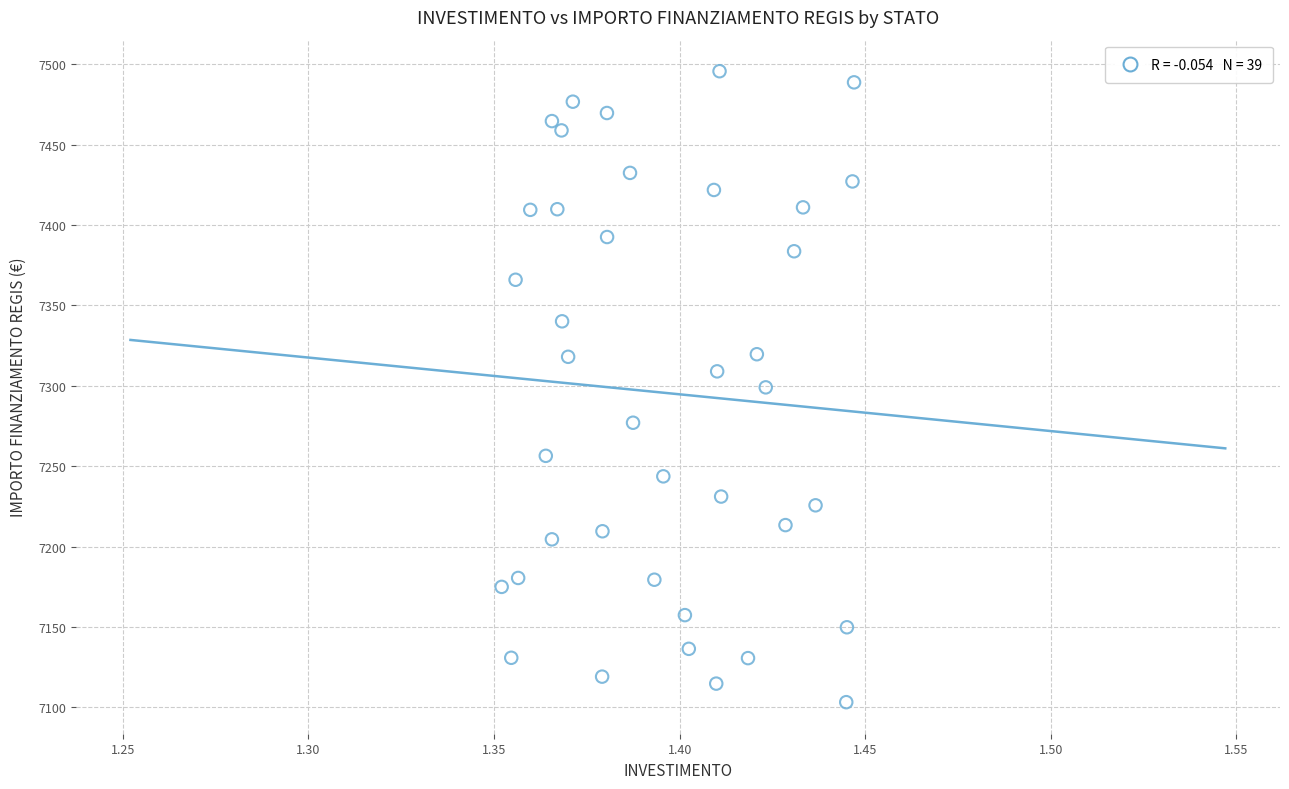

What is the range of Y values (max minus min)?

392.5